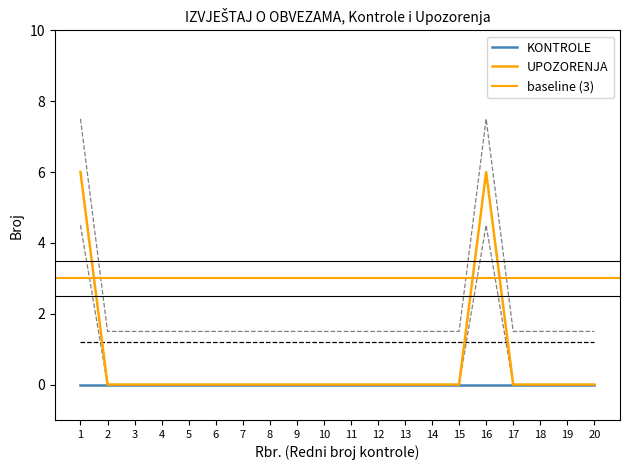

Which label corresponds to the smallest value in the chart?

2